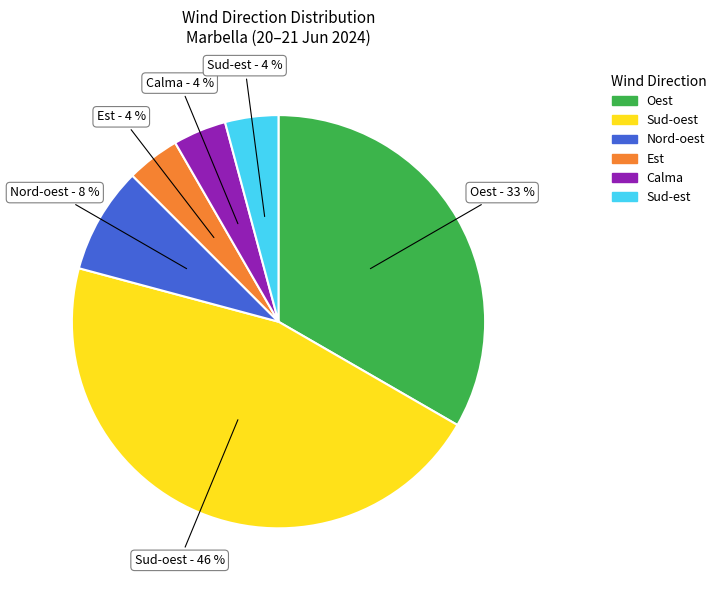

To the nearest percent, what is the difference between the largest and smallest slice percentages?

42%